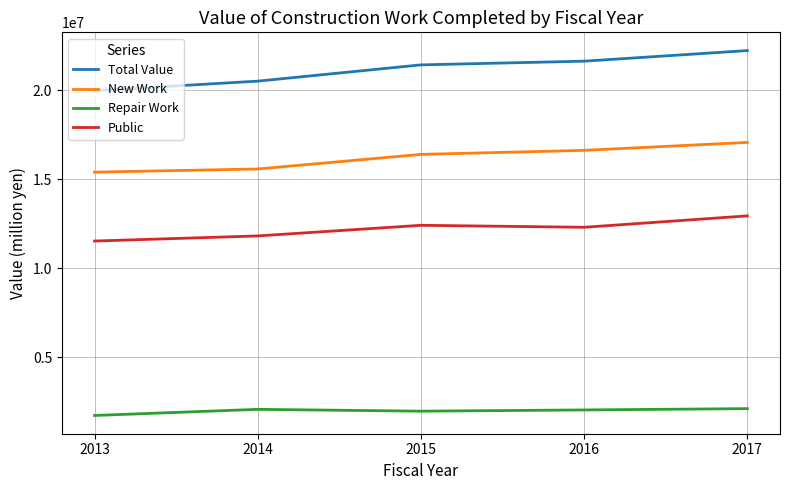

What is the spread (max minus min) of values at 2013?

18263841